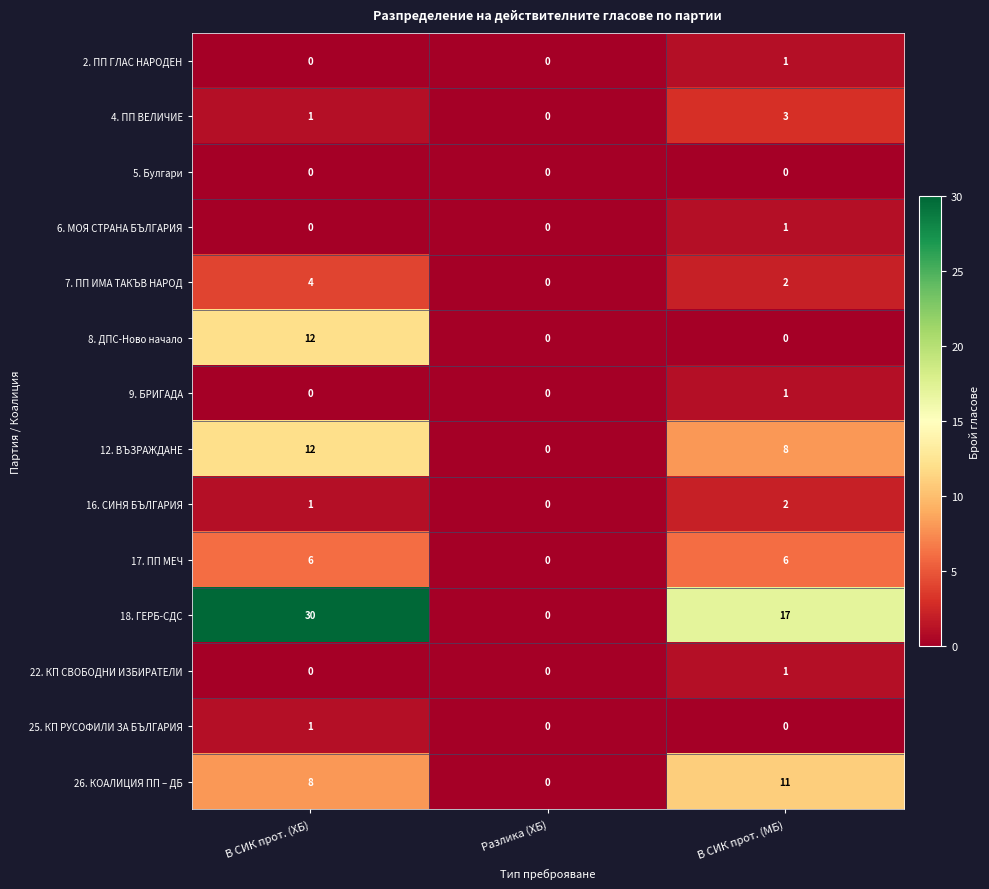

The value of 9. БРИГАДА at В СИК прот. (МБ) is 1. True or false?

True